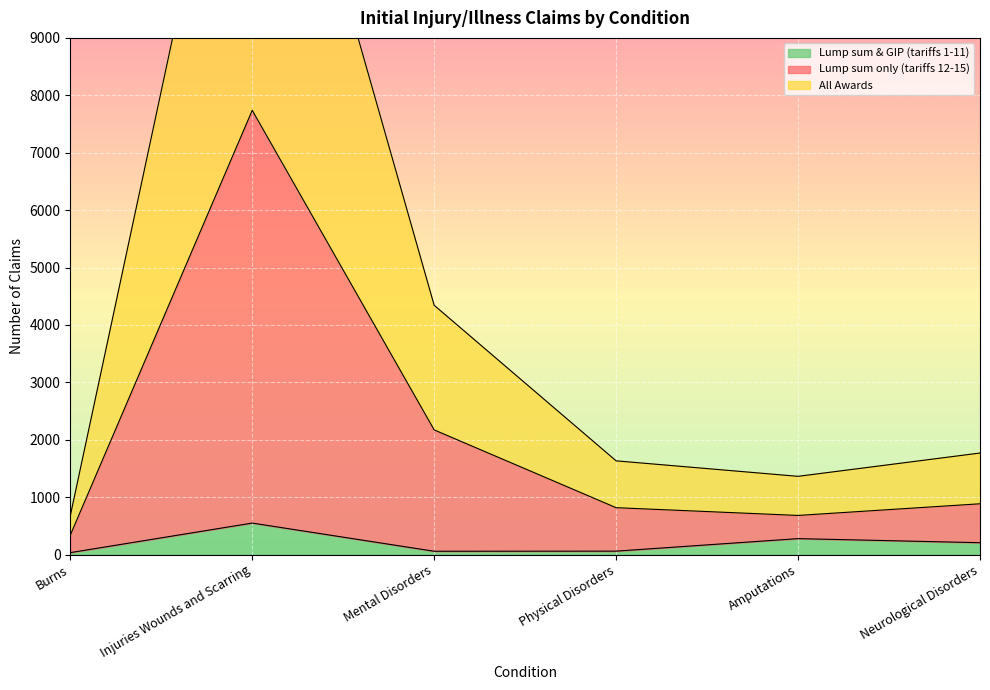

List the series in order of their peak value, lowest first.

Lump sum & GIP (tariffs 1-11), Lump sum only (tariffs 12-15), All Awards